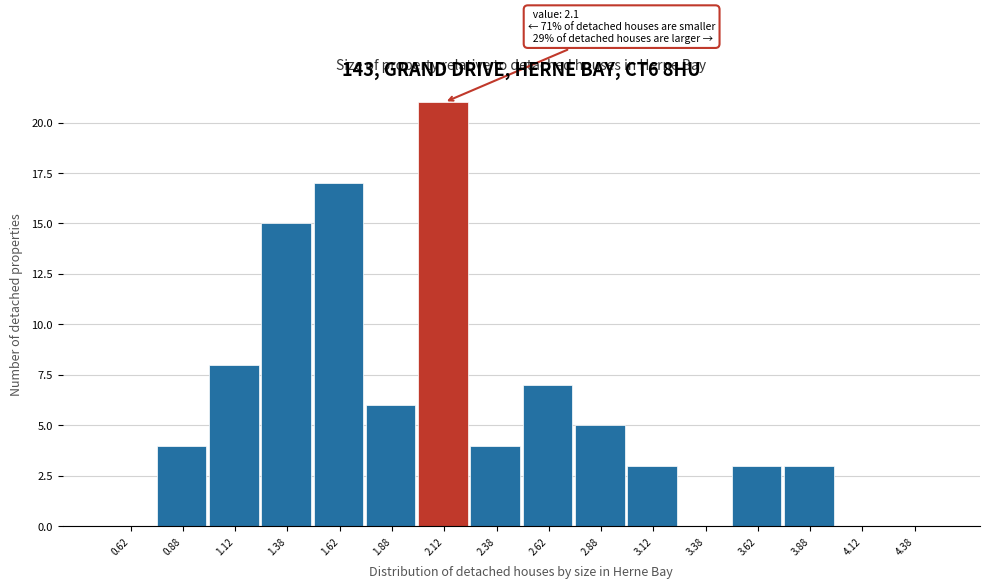

Which range on the x-axis has the tallest bar?

2.00 to 2.25